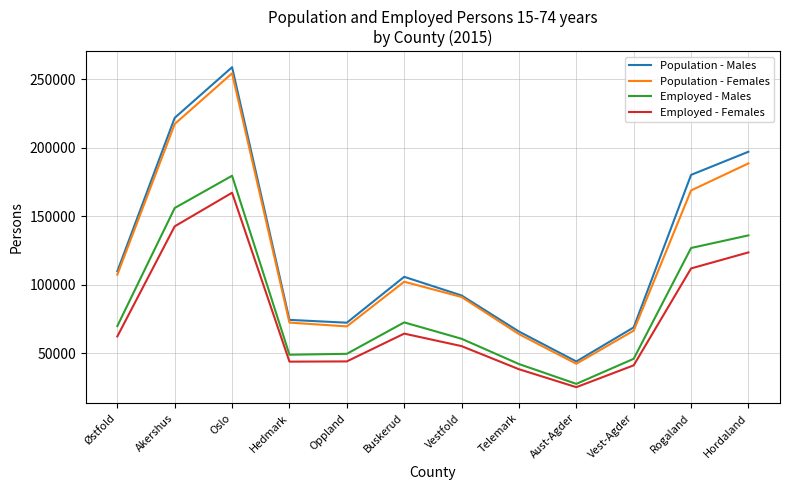

What is the minimum value for Employed - Males?

27694